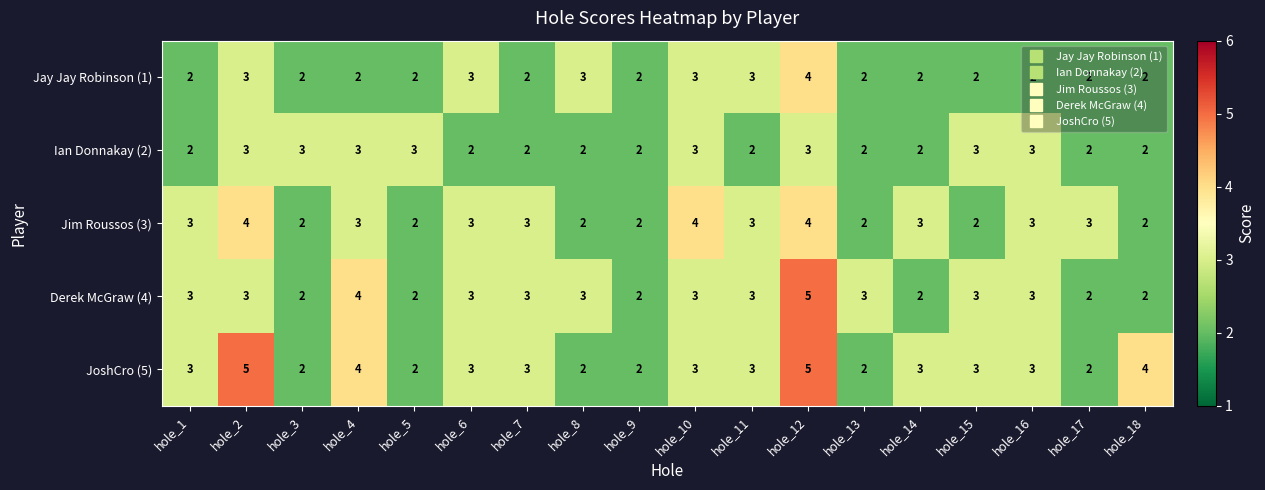

Which series changed the most between hole_4 and hole_18?

Derek McGraw (4)